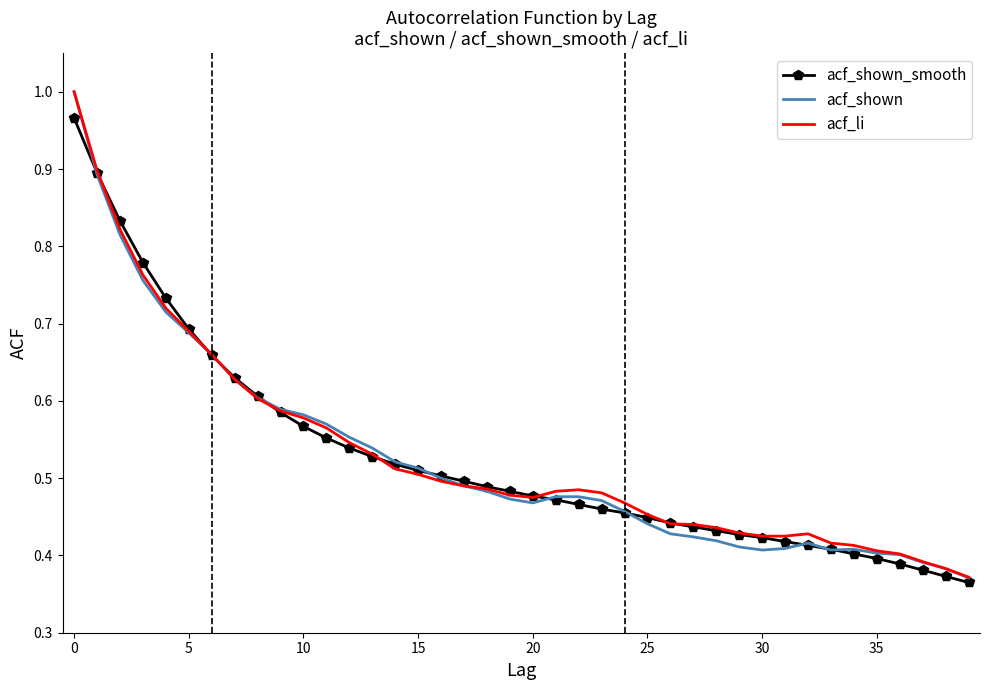

Which series has the widest spread of values?

acf_shown